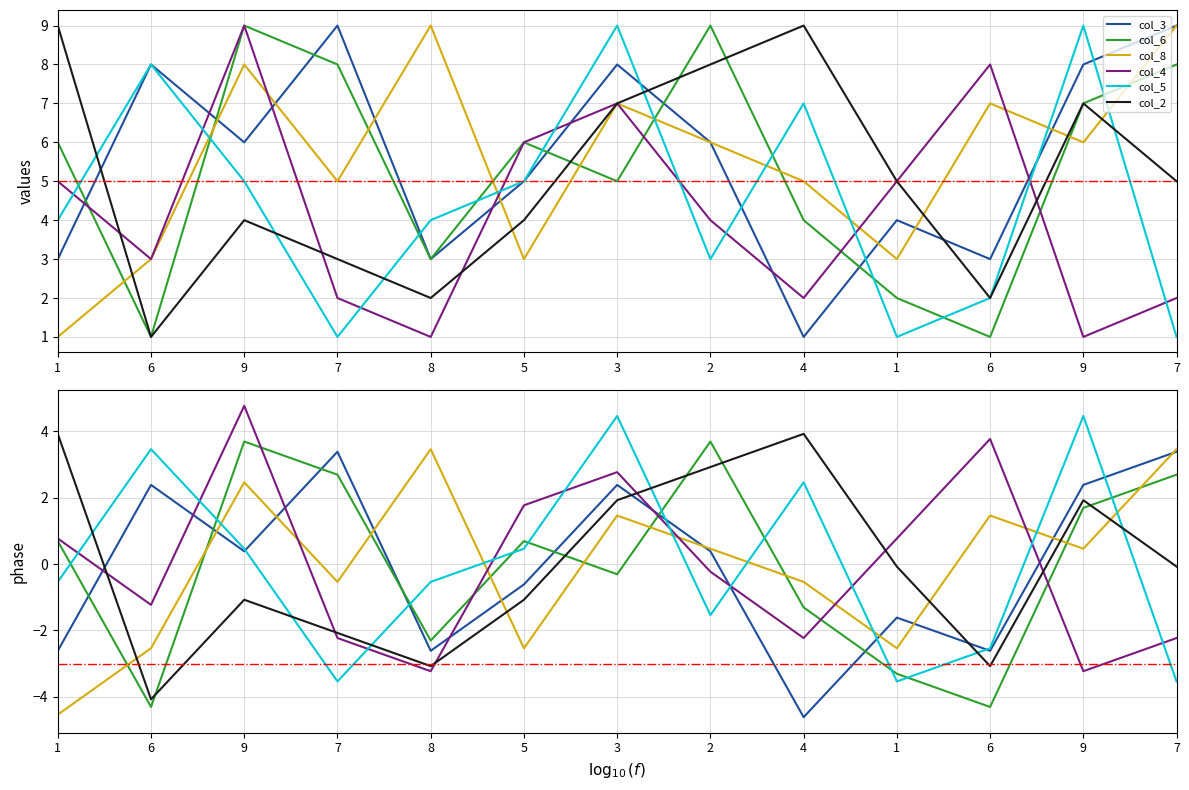

True or false: col_2 has more than 0 points higher than both neighbors.

True